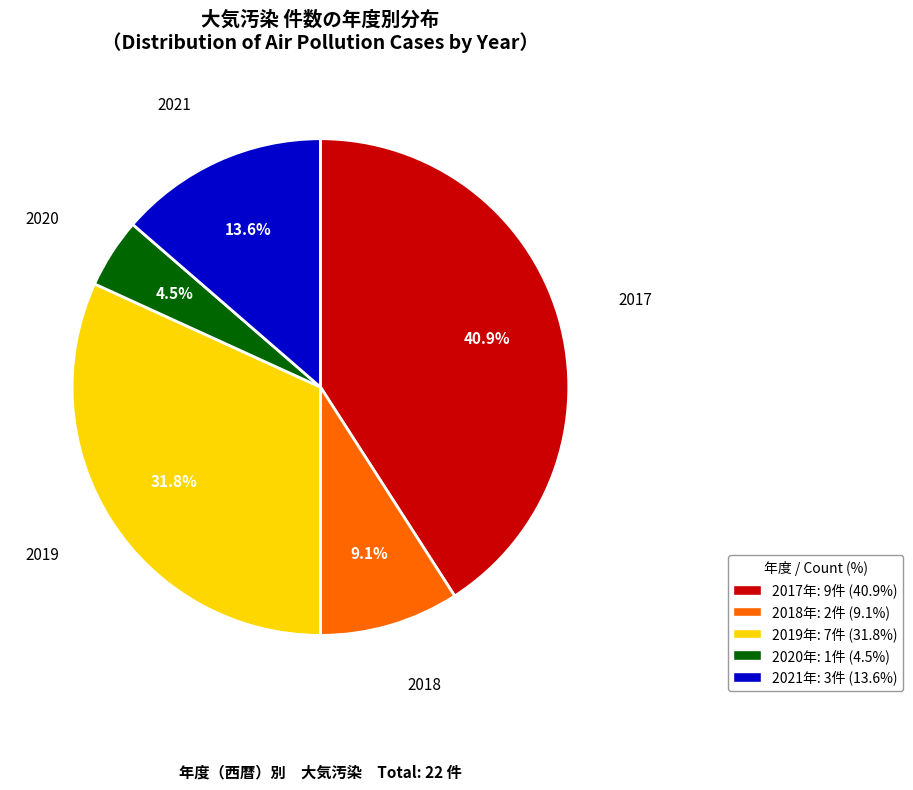

Which slice is the smallest?

2020年: 1件 (4.5%)